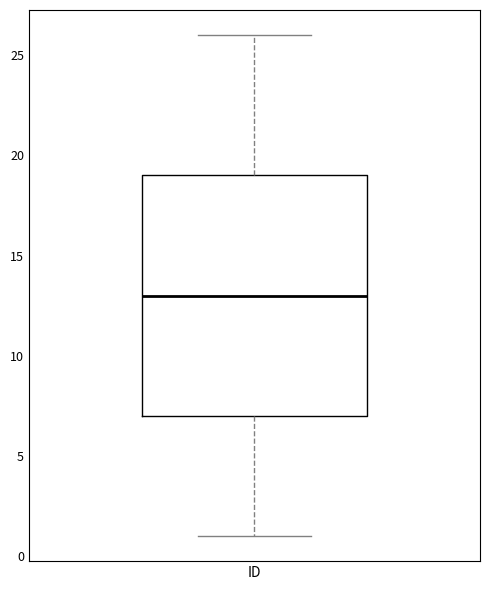

Transcribe this box plot: give where the median line is, the range the box spans, and where the two whiskers end, as read against the y-axis. The values are not printed on the chart, so give them approximately, as read against the axis.

median 13, box 7 to 19, whiskers 1 to 26